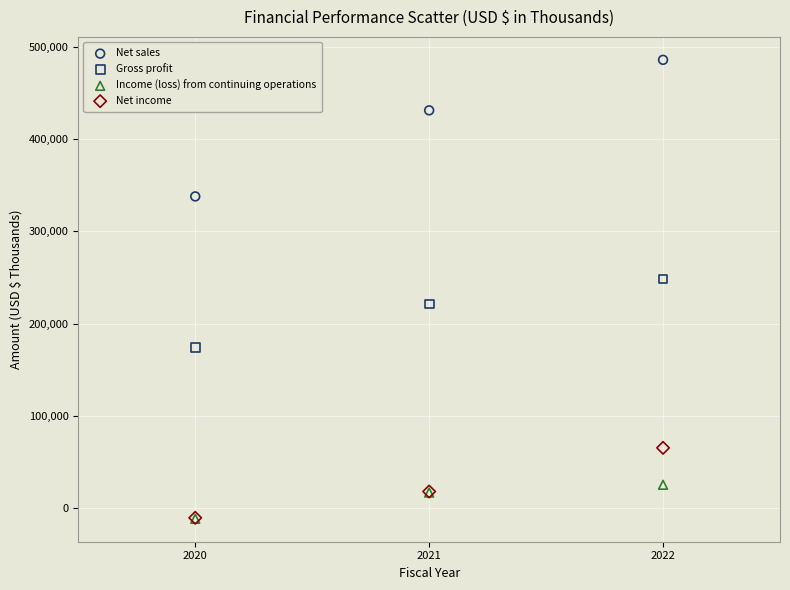

In the Net sales series, what Y value is closest to 411636?

430886